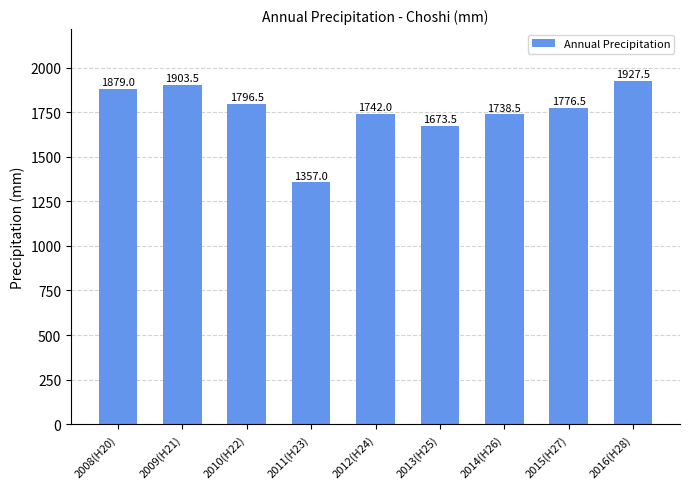

Which label corresponds to the largest value in the chart?

2016(H28)